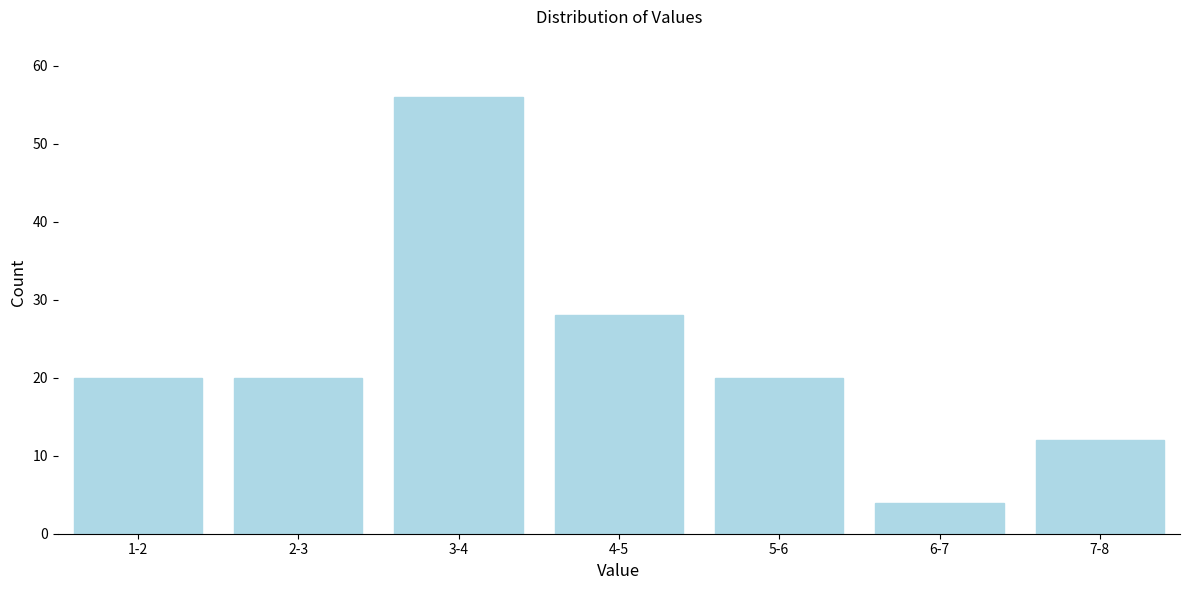

Reading left to right, list all the values displayed in this chart.

1-2=20	2-3=20	3-4=56	4-5=28	5-6=20	6-7=4	7-8=12